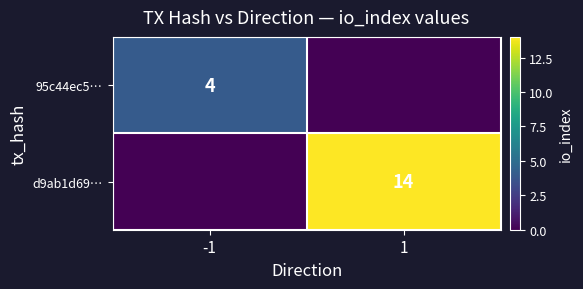

The 95c44ec5… series shows 4 at -1. True or false?

True